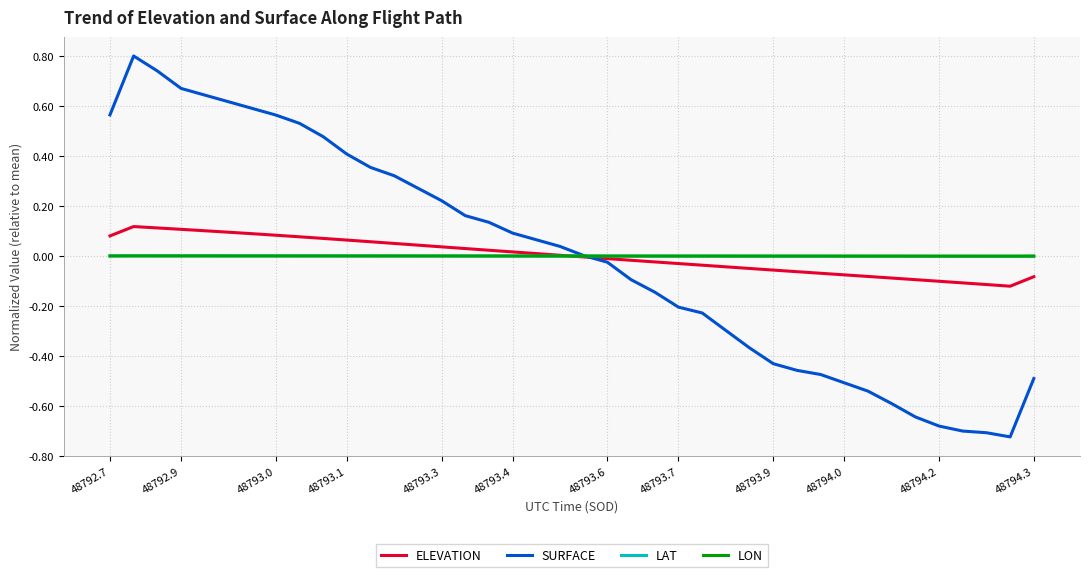

How many intersections are there between LON and SURFACE?

1